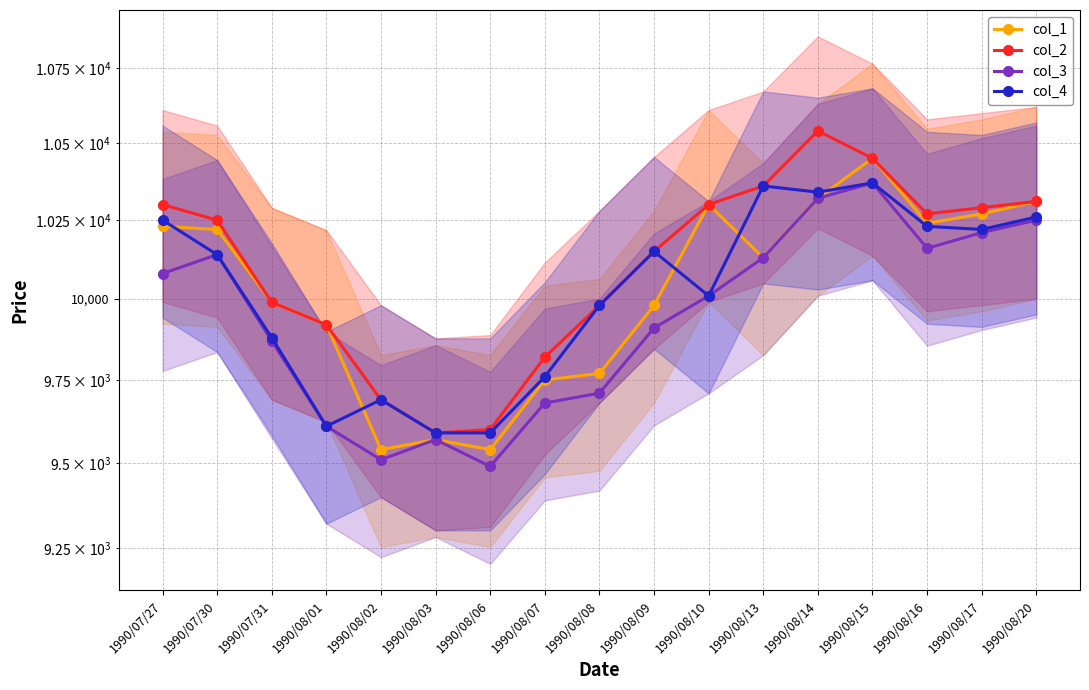

What position from the left is 1990/08/20?

17